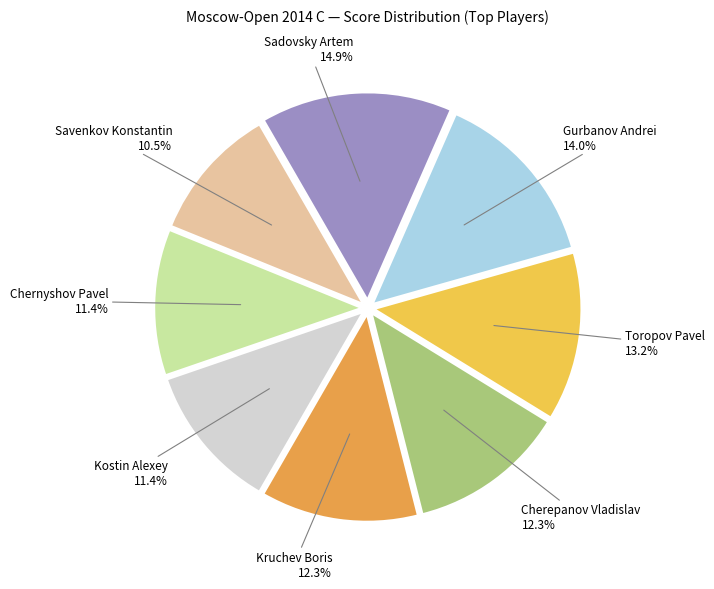

To the nearest percent, what is the average slice percentage?

12%